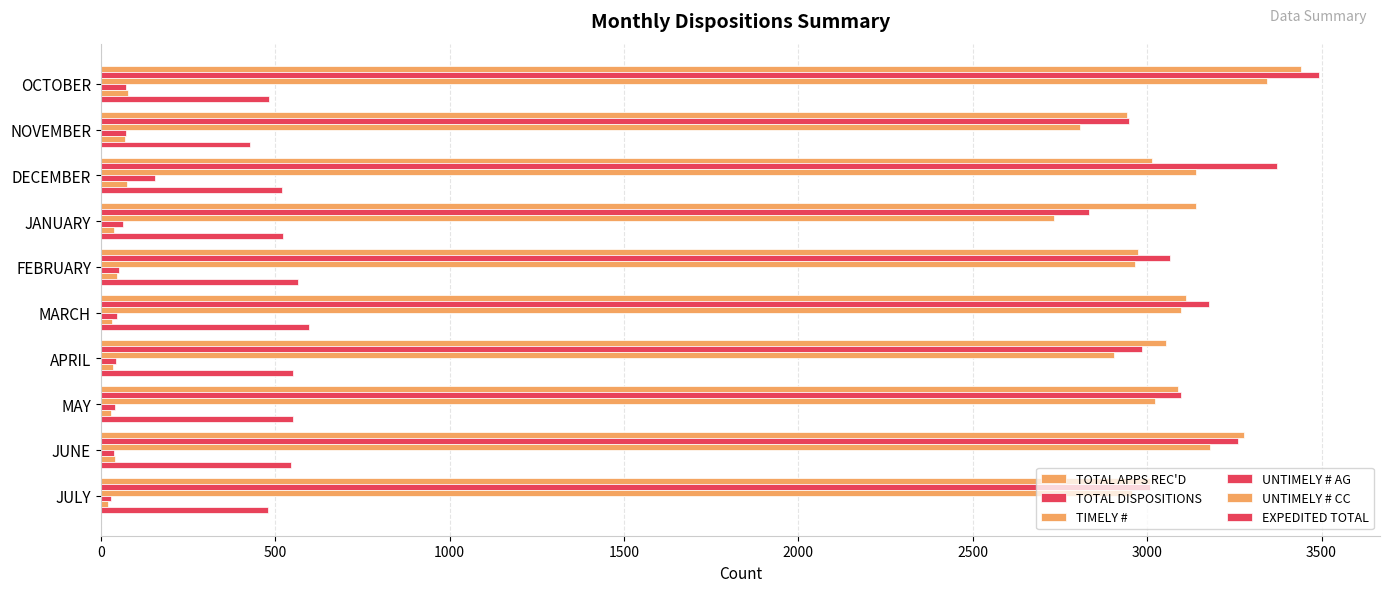

How many data points in EXPEDITED TOTAL are less than 546?

5